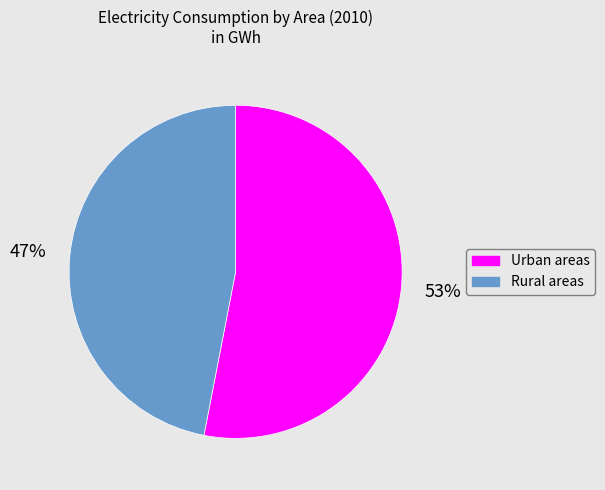

Approximately how many times larger is the value at Urban areas compared to Rural areas?

1.1